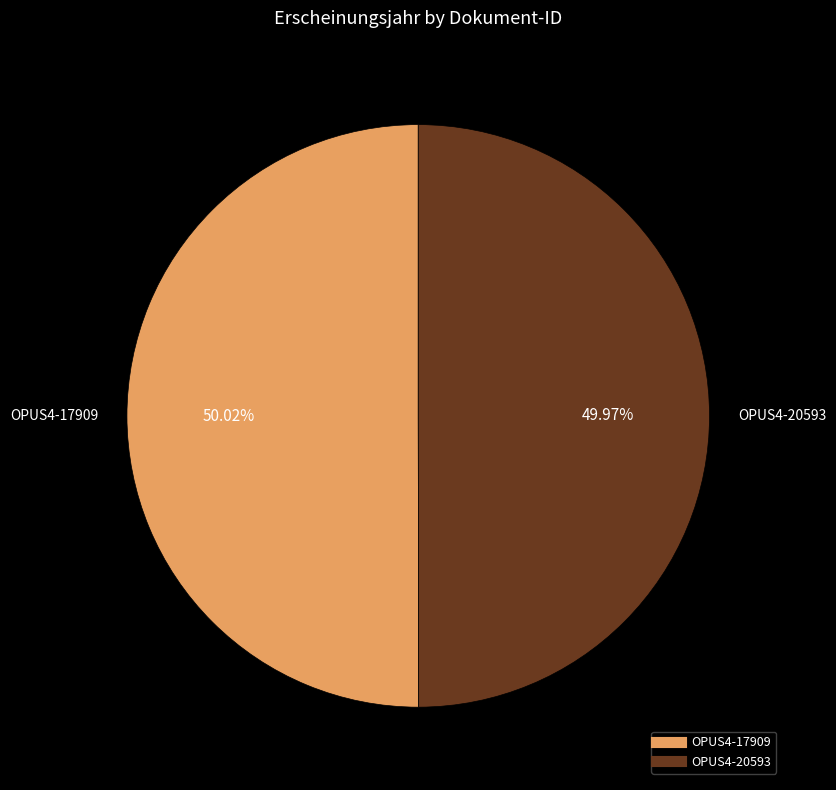

The OPUS4-17909 slice represents 50% of the pie. True or false?

True